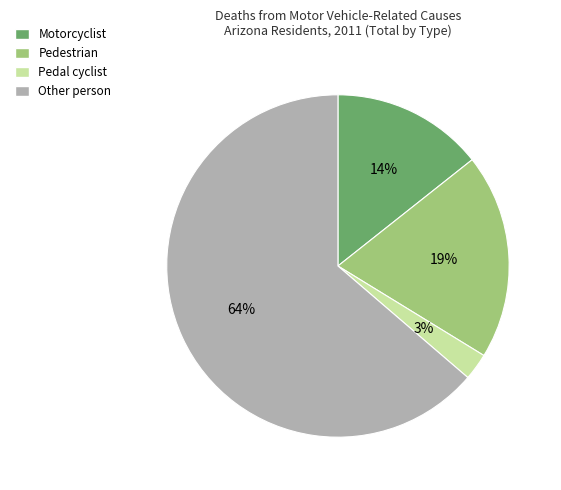

The Pedestrian slice represents 19% of the pie. True or false?

True